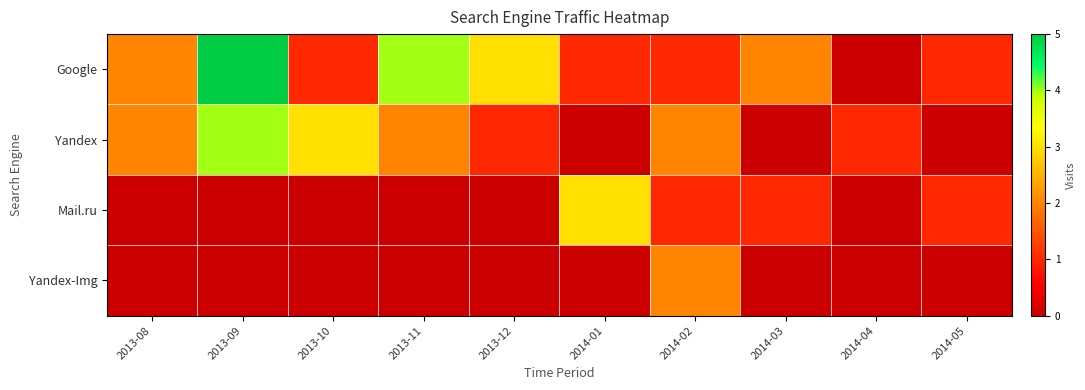

Rank the series by their average value, from highest to lowest.

Google, Yandex, Mail.ru, Yandex-Img